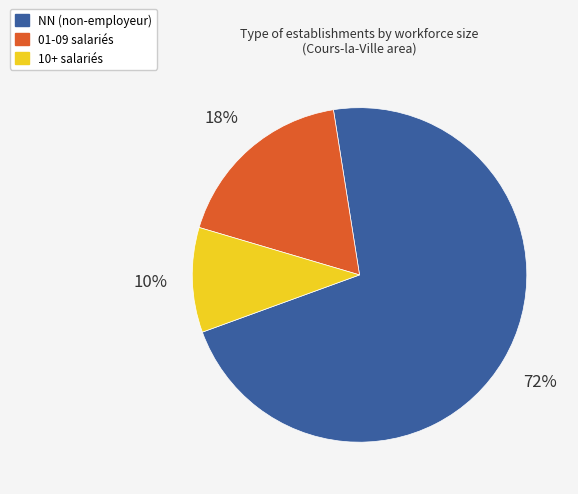

To the nearest percent, what is the difference between the largest and smallest slice percentages?

62%